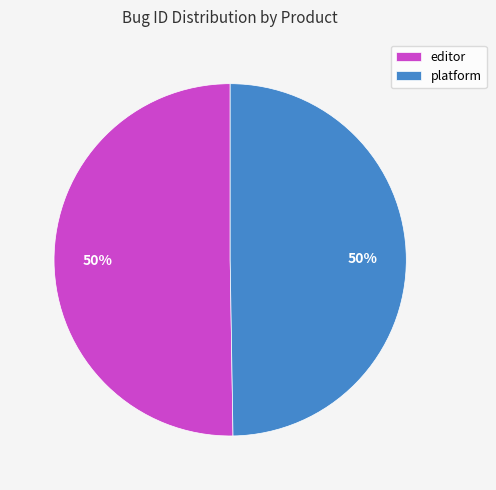

To the nearest percent, what percentage of the pie is editor?

50%